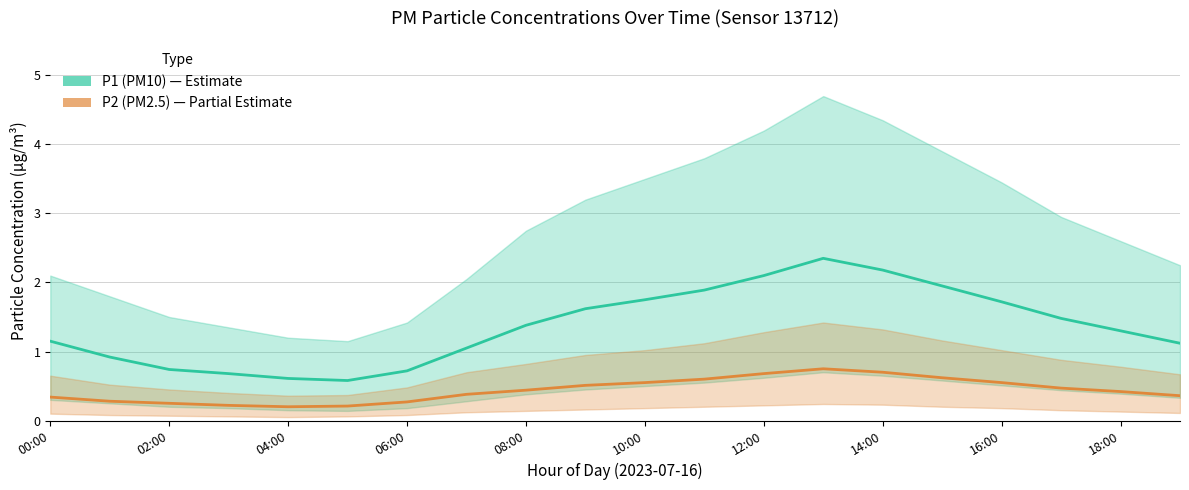

Is this an area chart (filled region under the line)?

No